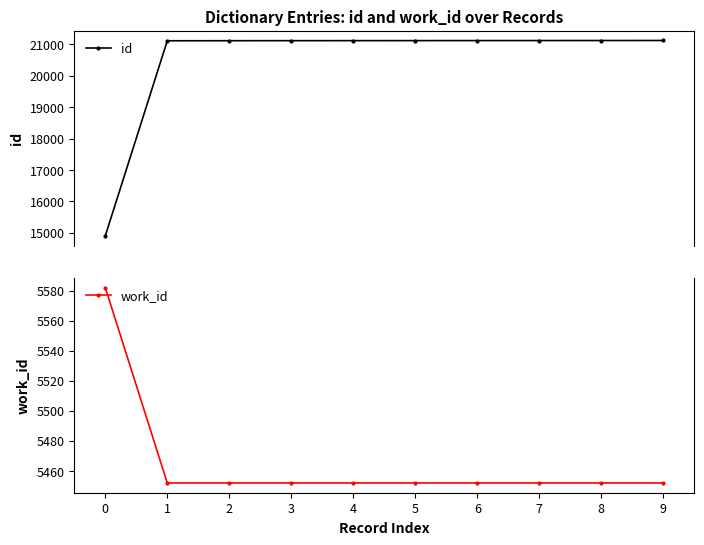

Reading right to left, list all the values displayed in this chart.

id: 9=21127	8=21126	7=21125	6=21124	5=21123	4=21122	3=21121	2=21120	1=21118	0=14903
work_id: 9=5452	8=5452	7=5452	6=5452	5=5452	4=5452	3=5452	2=5452	1=5452	0=5582